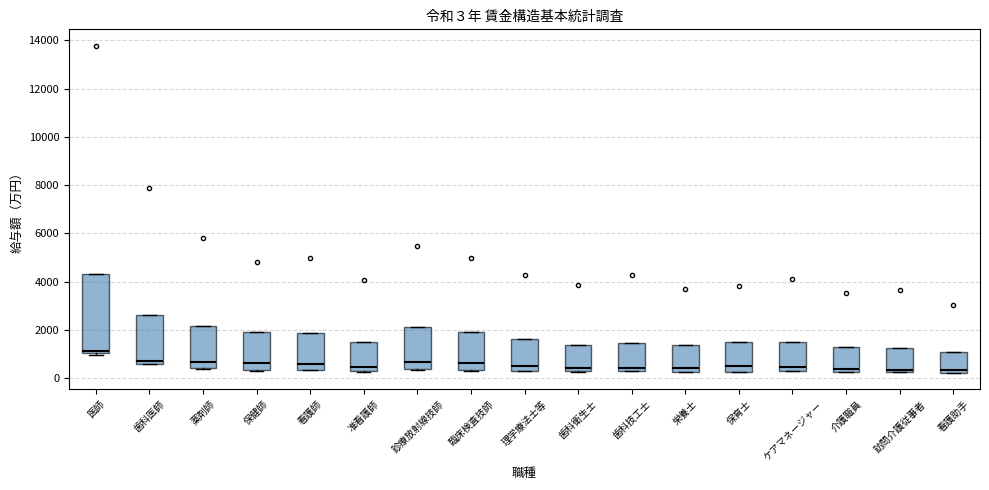

Which box is the tallest, from its lower edge to its upper edge?

医師